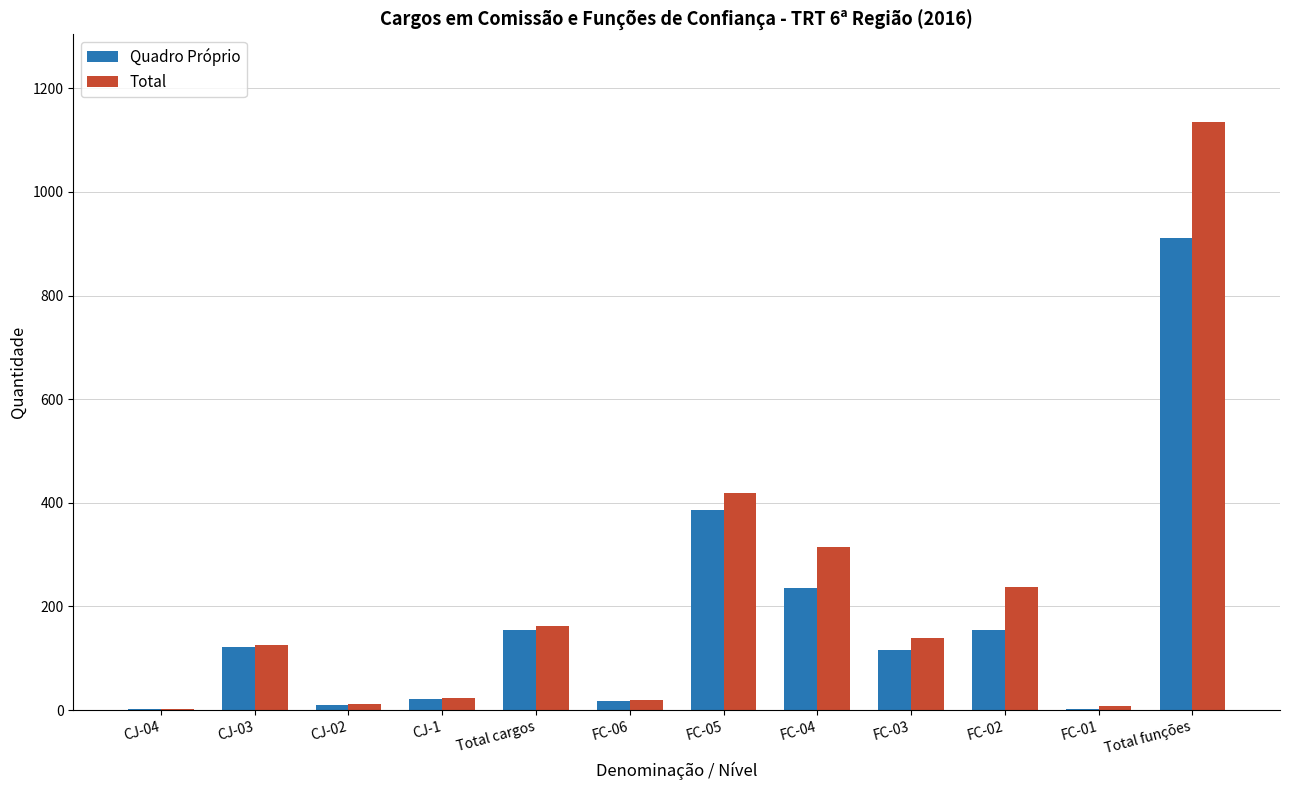

What is the sum of all Total values?

2594